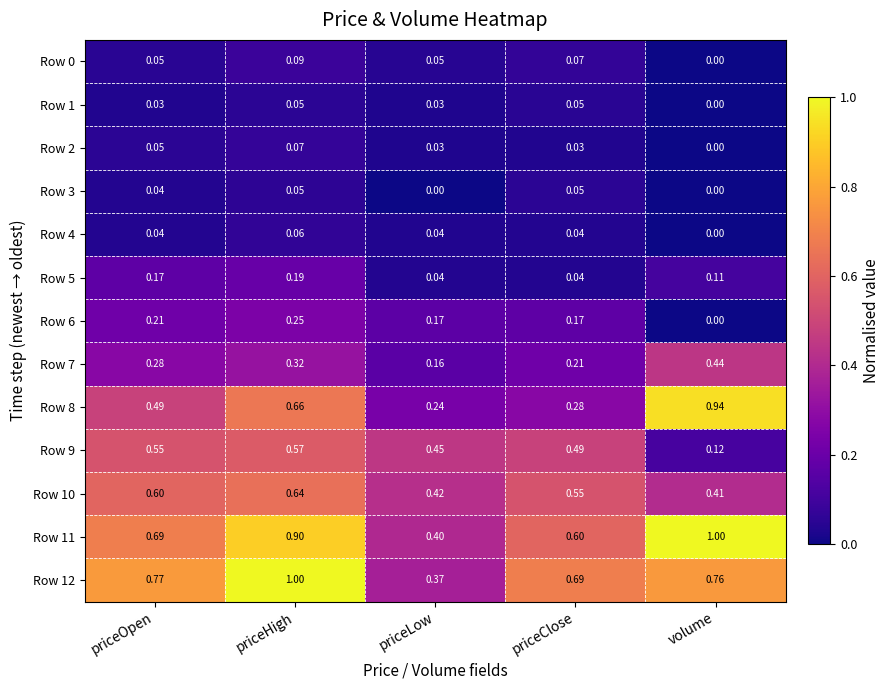

Which category has the lowest value in the Row 6 series?

volume